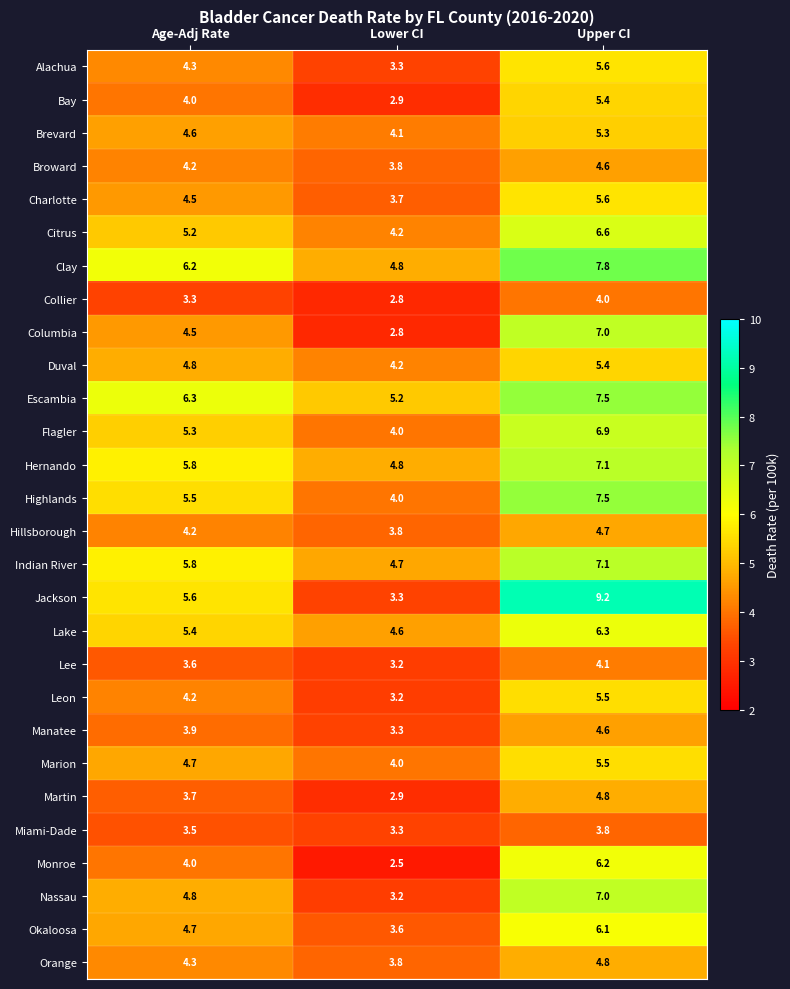

Which series has the largest total across all categories?

Escambia